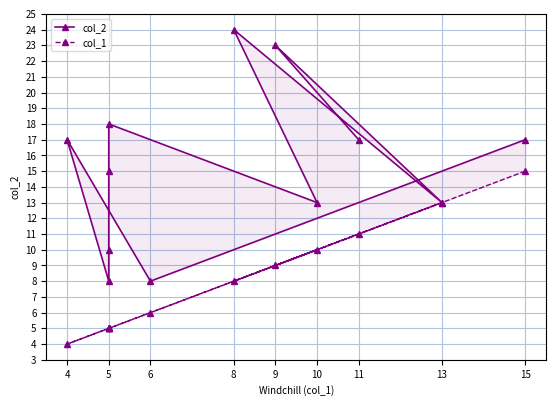

Is it true that col_2 equals 16 at 5?

False